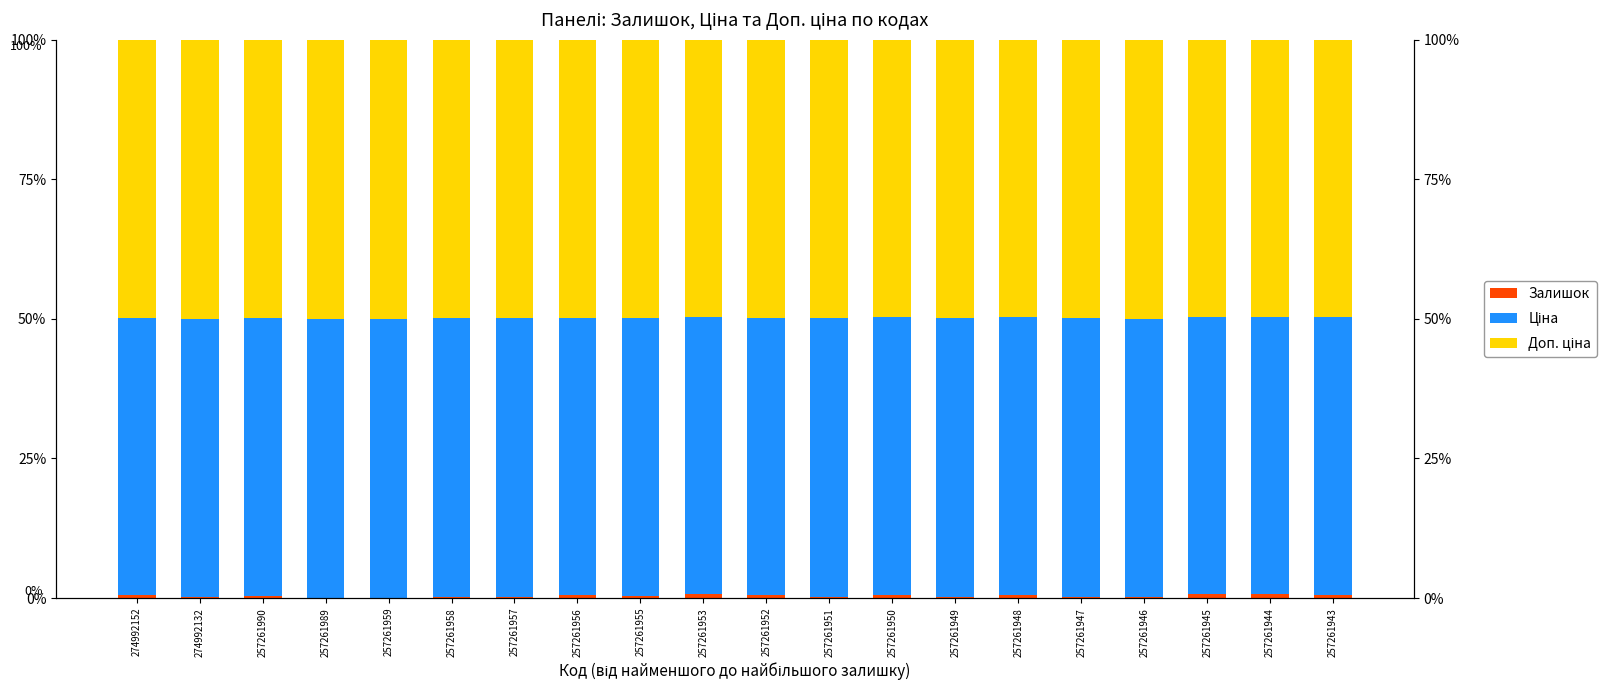

How many groups of bars are there?

20